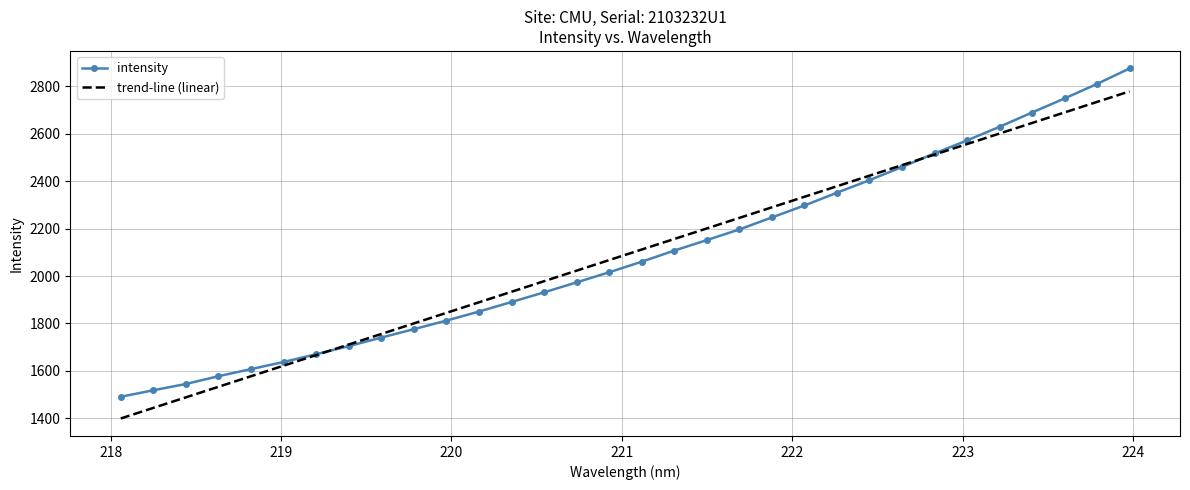

Which series has the widest spread of values?

intensity